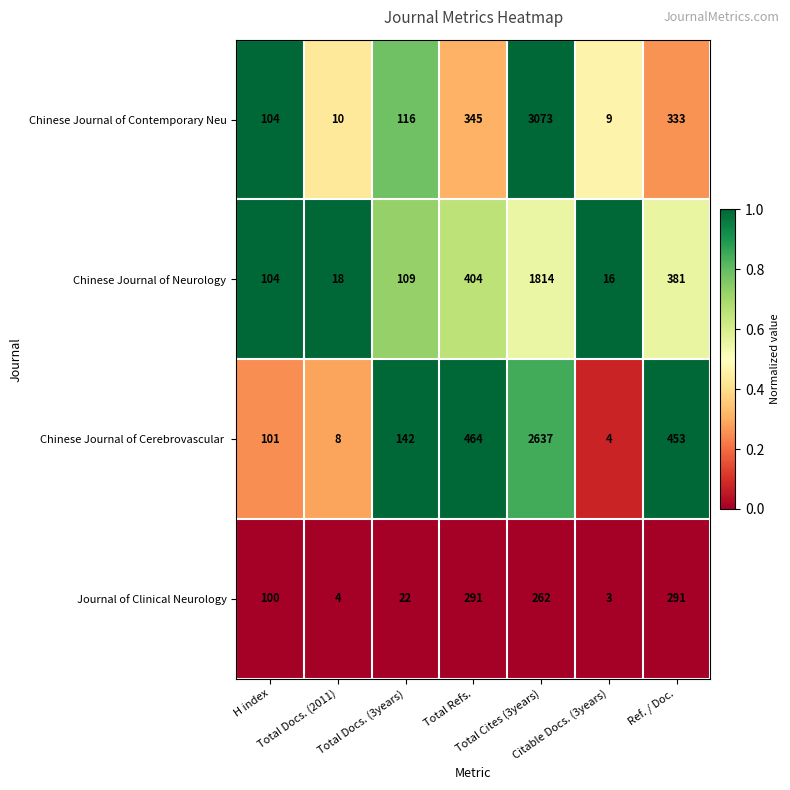

What is the minimum value for Journal of Clinical Neurology?

3